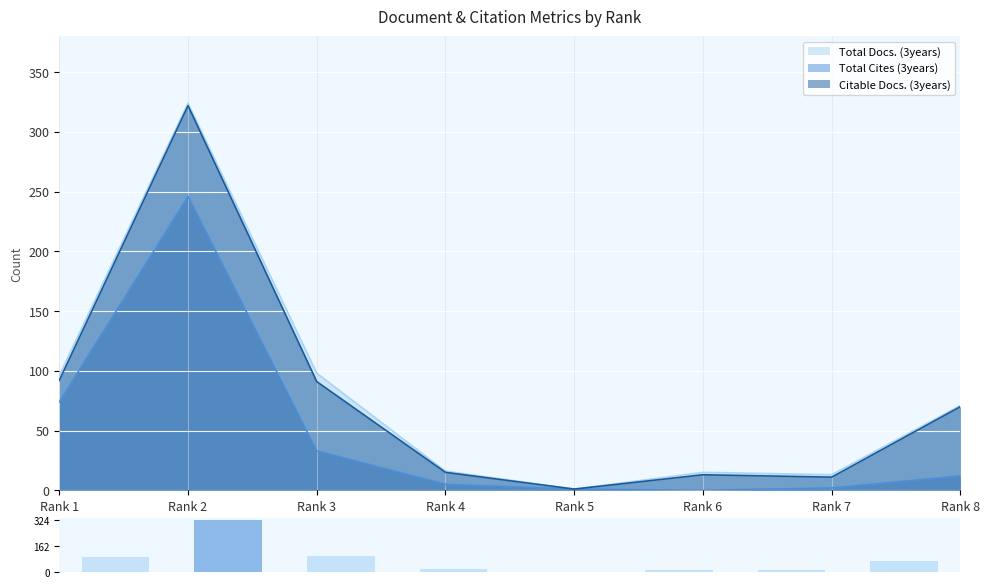

What is the difference between the maximum and minimum values in the Citable Docs. (3years) series?

321